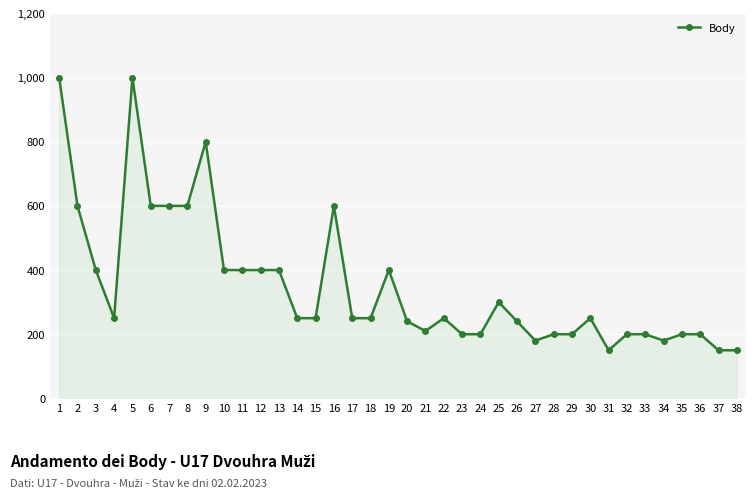

Reading right to left, list all the values displayed in this chart.

150	150	200	200	180	200	200	150	250	200	200	180	240	300	200	200	250	210	240	400	250	250	600	250	250	400	400	400	400	800	600	600	600	1000	250	400	600	1000